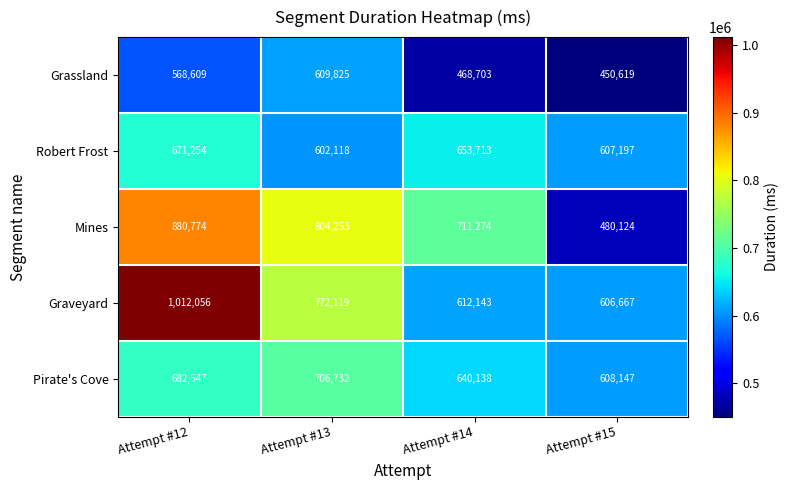

Reading left to right, what are all the values shown in this chart?

Grassland: Attempt #12=568609	Attempt #13=609825	Attempt #14=468703	Attempt #15=450619
Robert Frost: Attempt #12=671254	Attempt #13=602118	Attempt #14=653713	Attempt #15=607197
Mines: Attempt #12=880774	Attempt #13=804253	Attempt #14=711274	Attempt #15=480124
Graveyard: Attempt #12=1012056	Attempt #13=772119	Attempt #14=612143	Attempt #15=606667
Pirate's Cove: Attempt #12=682547	Attempt #13=706732	Attempt #14=640138	Attempt #15=608147